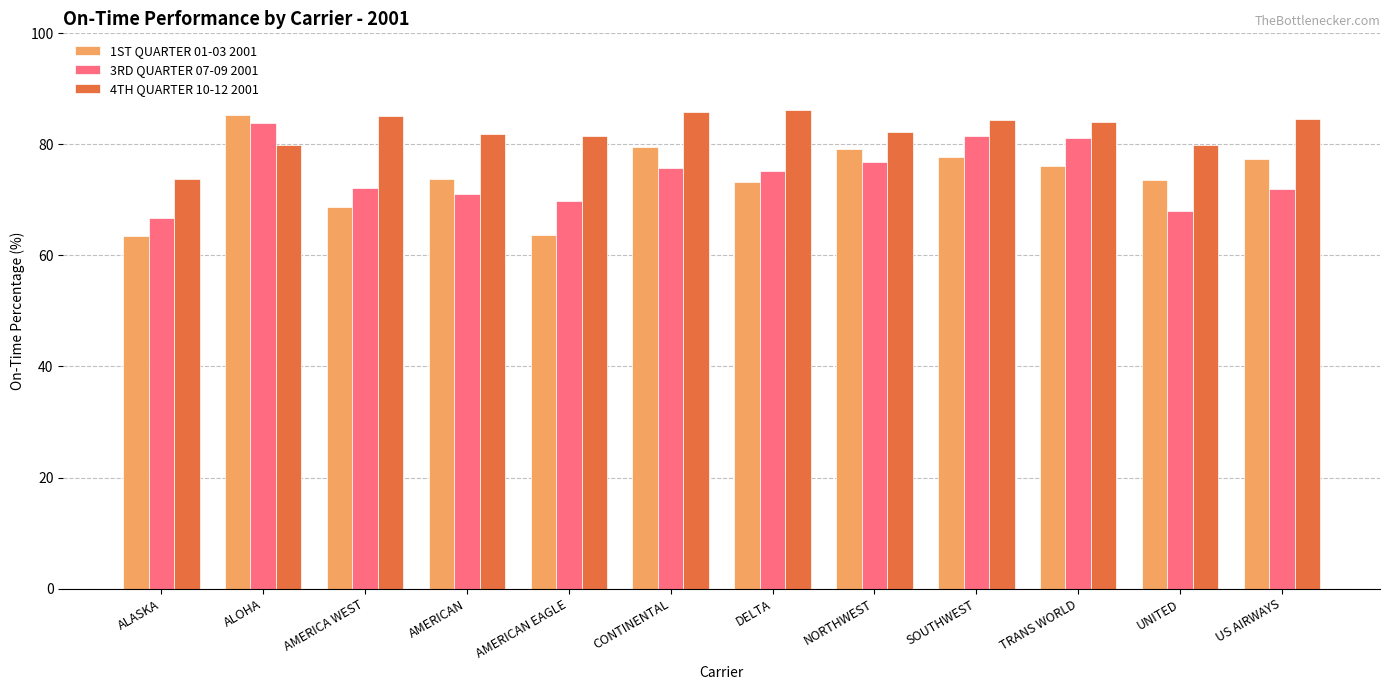

How many groups of bars are there?

12